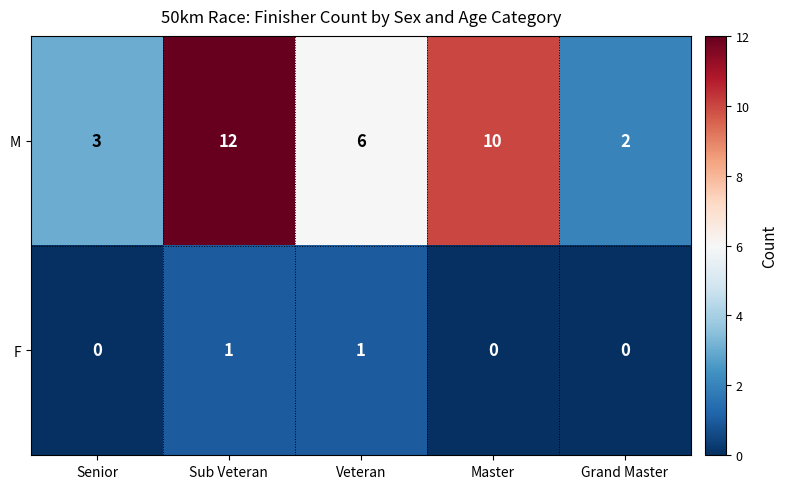

What is the maximum value shown in the chart?

12